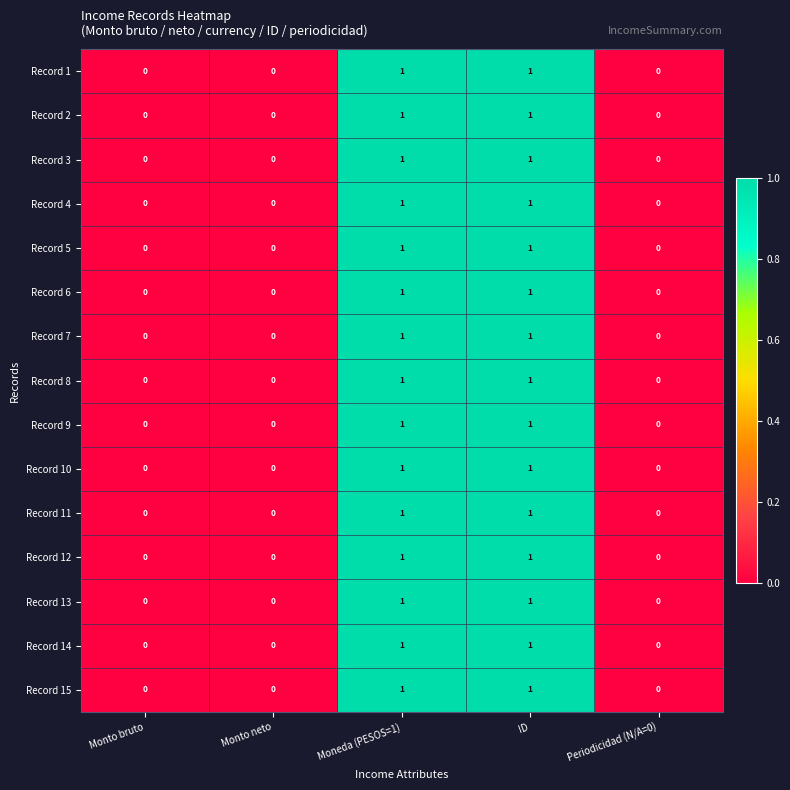

The Record 14 series shows -1 at Periodicidad (N/A=0). True or false?

False